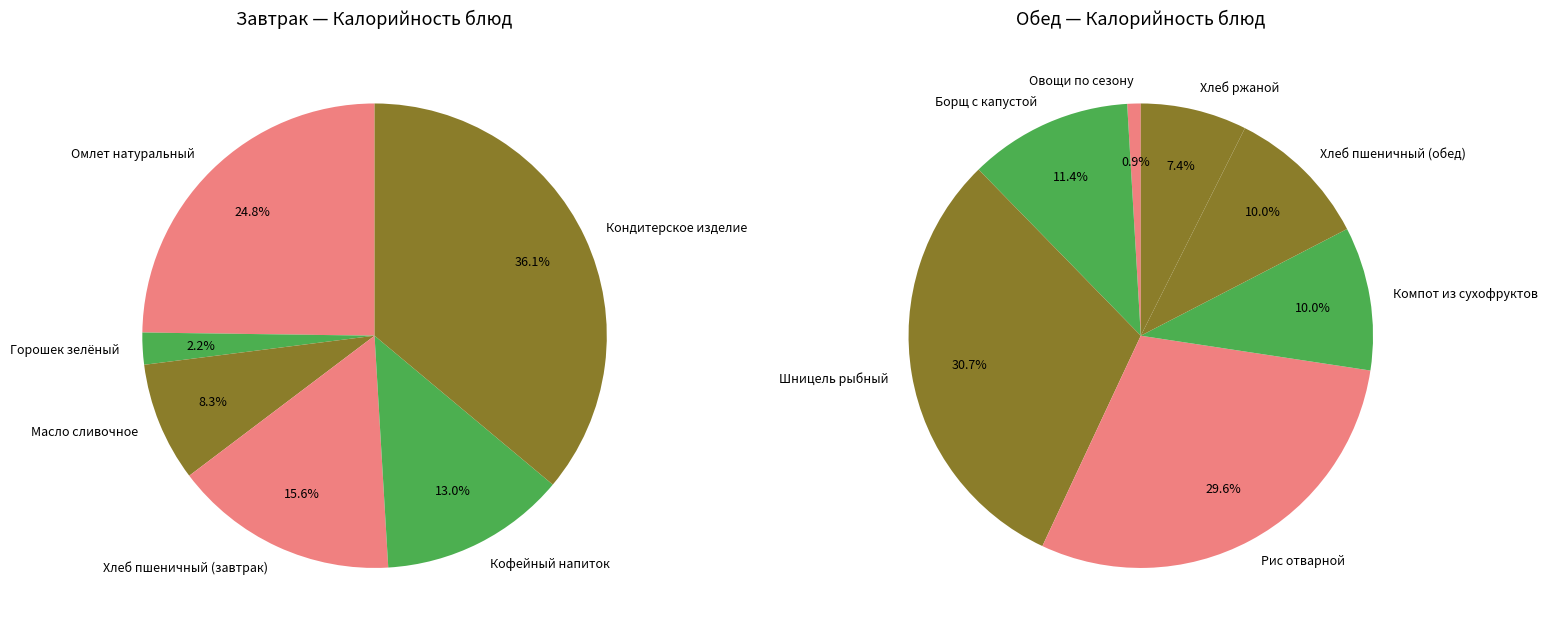

Does any single category account for the majority?

No